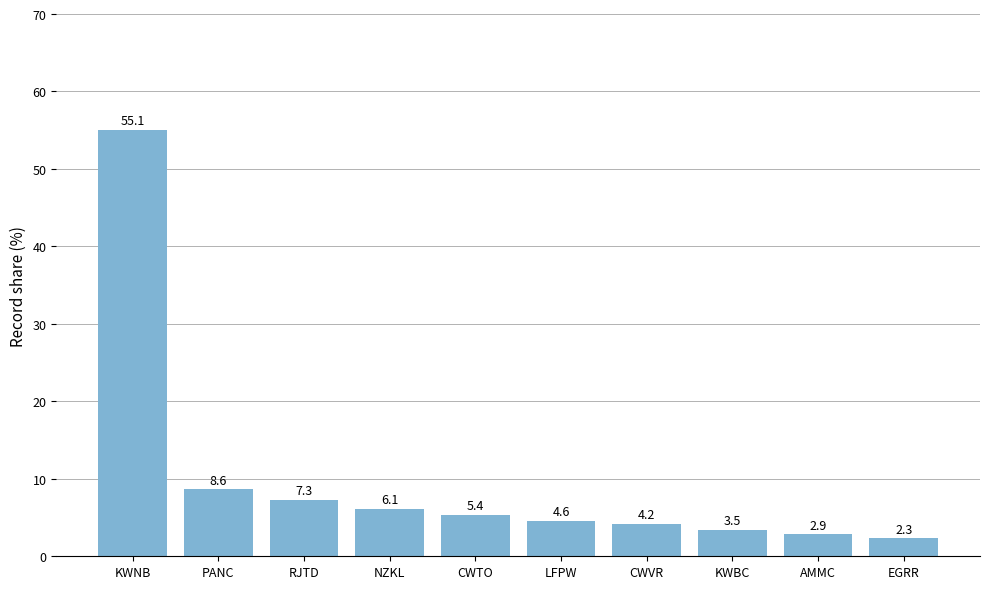

Rank the categories by value from highest to lowest.

KWNB, PANC, RJTD, NZKL, CWTO, LFPW, CWVR, KWBC, AMMC, EGRR